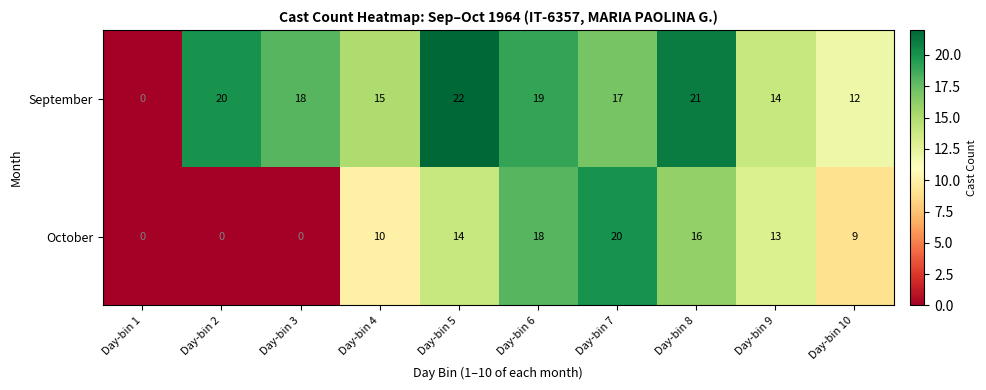

What is the difference between the maximum and minimum values in the September series?

22